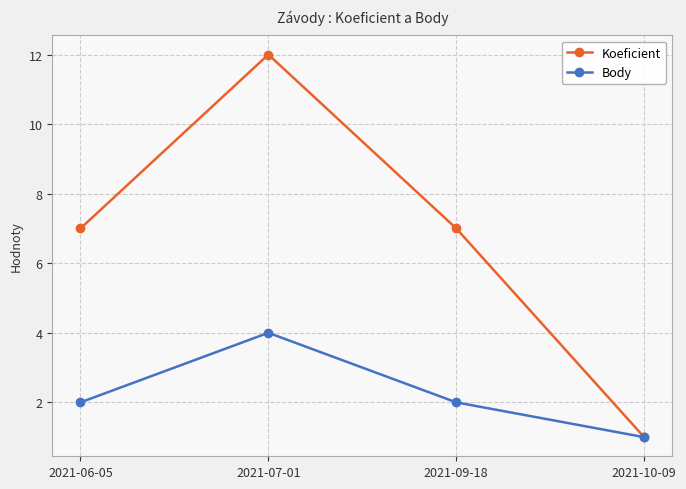

What is the value of the Body point at the 1st from the left?

2